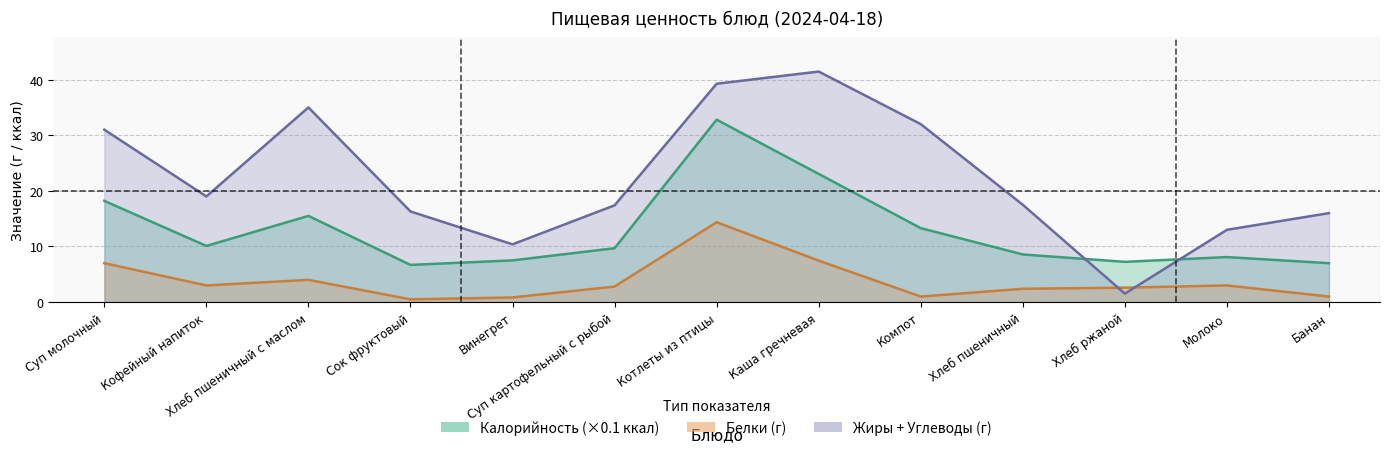

True or false: Калорийность and Белки cross at least once.

False